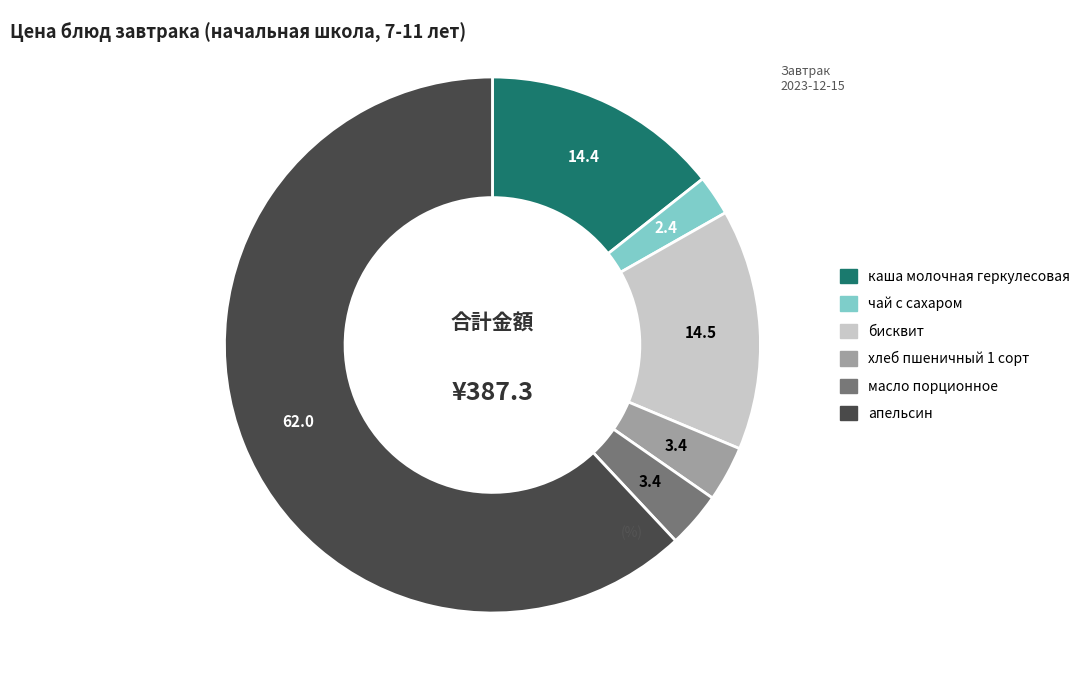

What is the largest slice in the pie chart?

апельсин